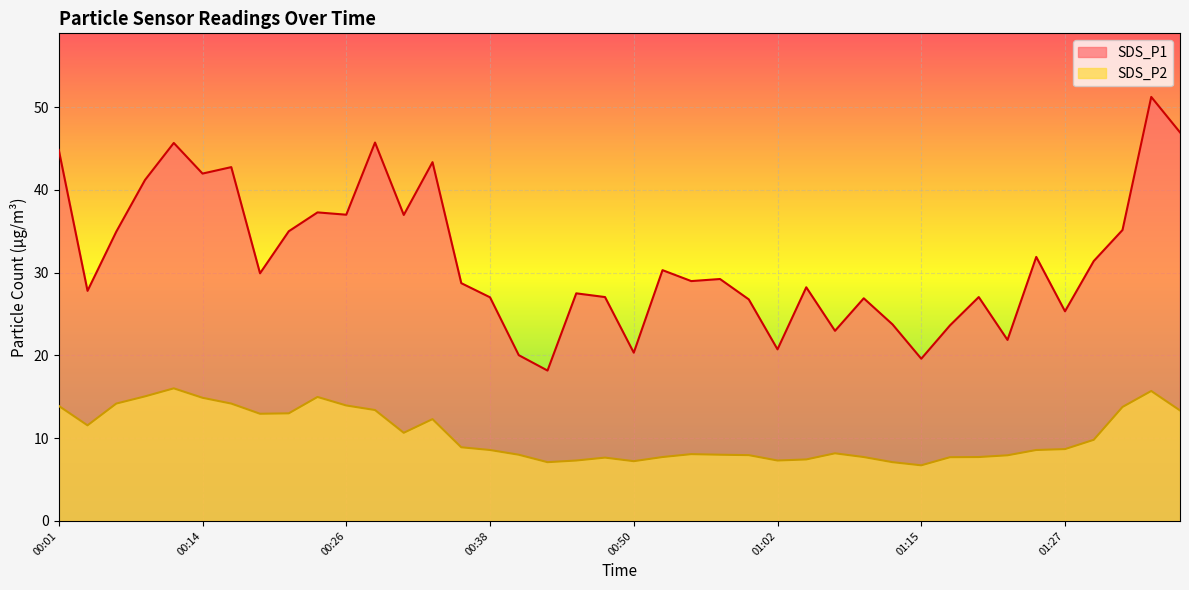

Rank the series by their average value, from highest to lowest.

SDS_P1, SDS_P2